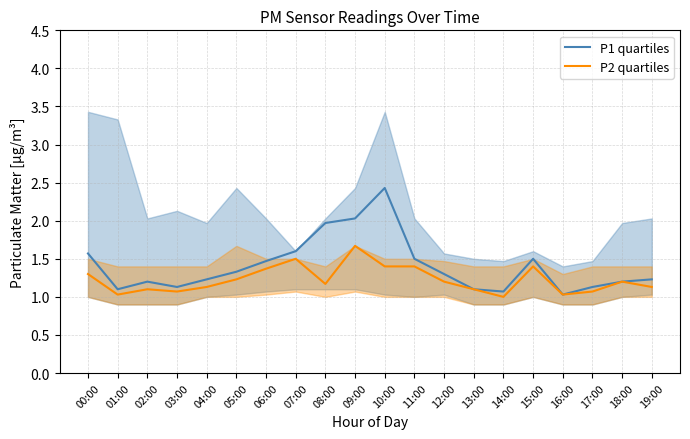

Is the value of P1 quartiles at 04:00 greater than the value of P2 quartiles at 07:00?

No